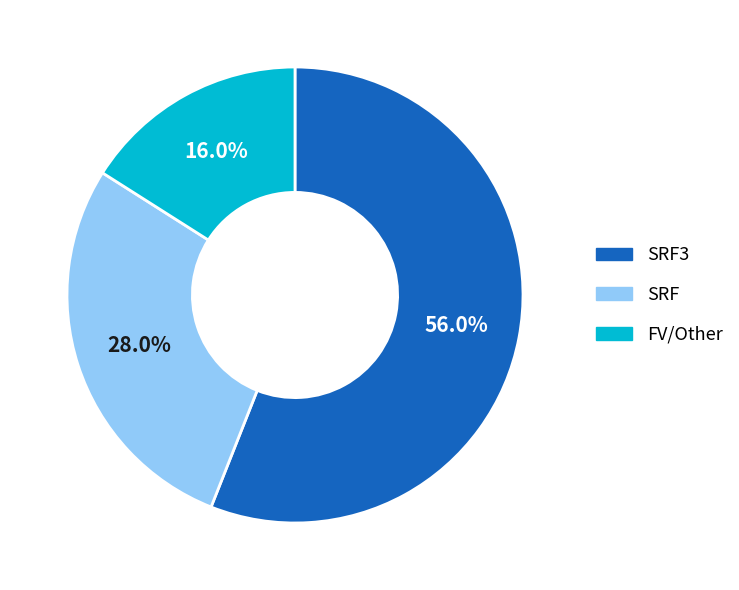

Is the sum of FV/Other and SRF greater than half?

No